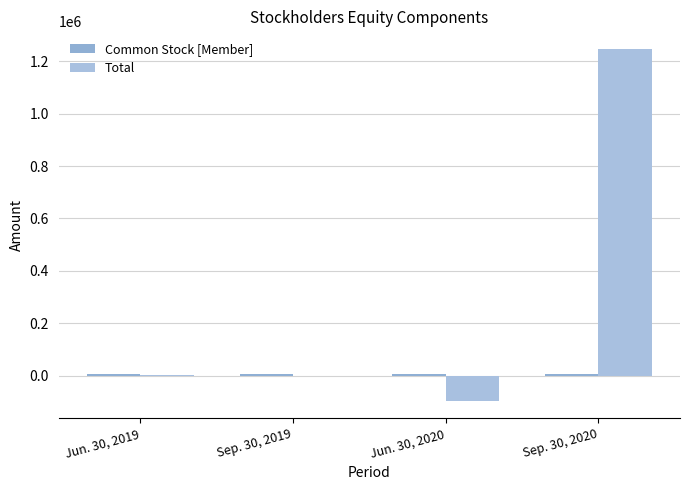

Are the bars horizontal?

No